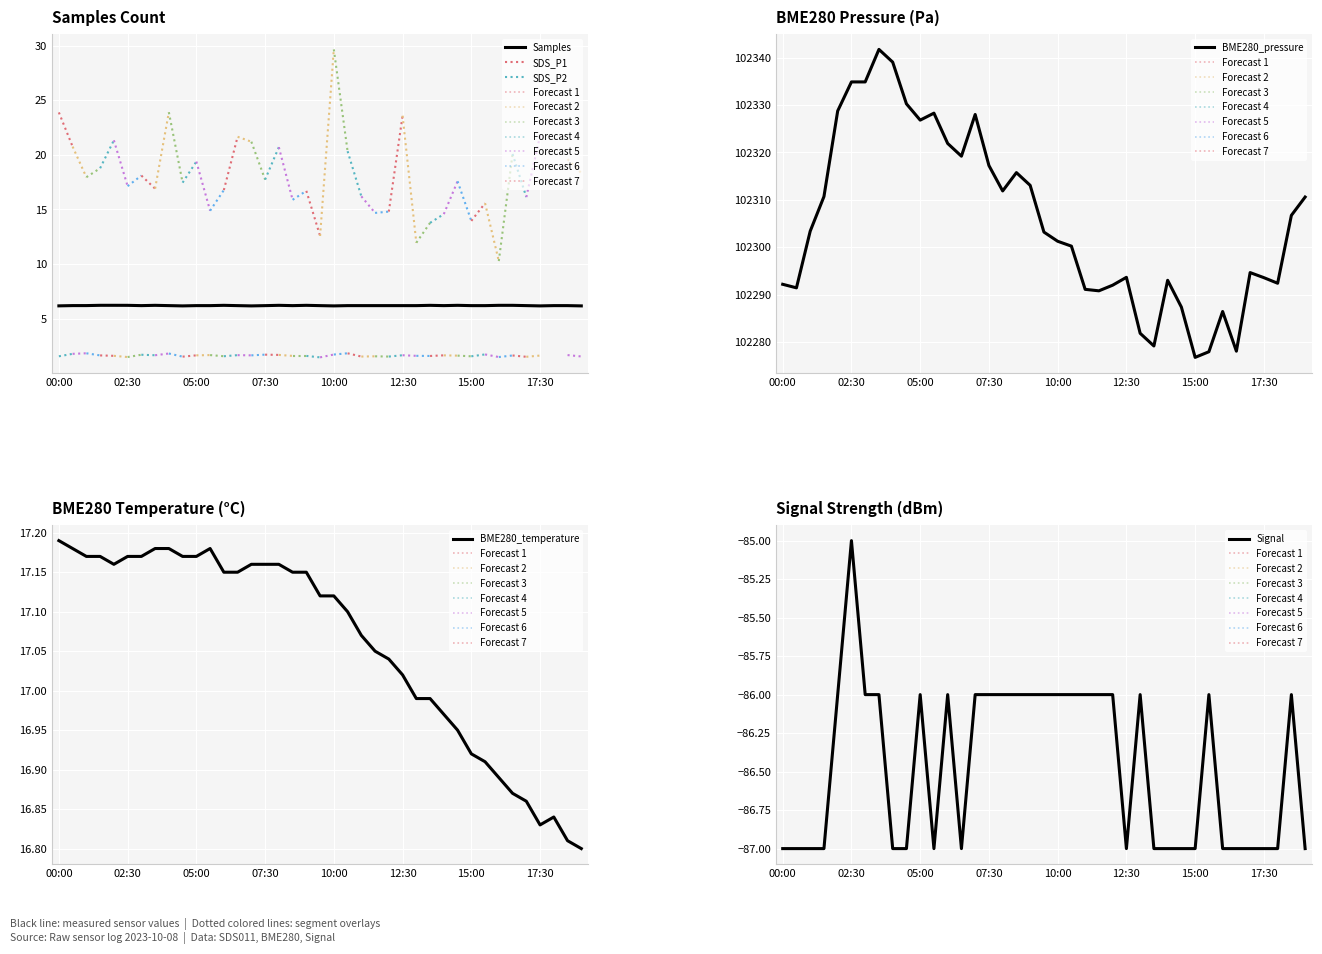

The value of BME280_temperature at 12 is 17.1. True or false?

True